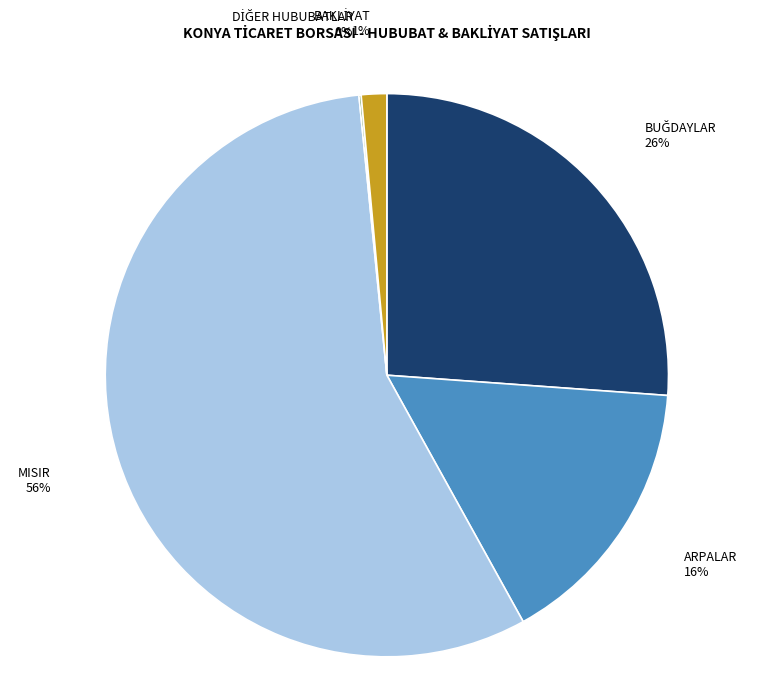

The ARPALAR slice represents 16% of the pie. True or false?

True